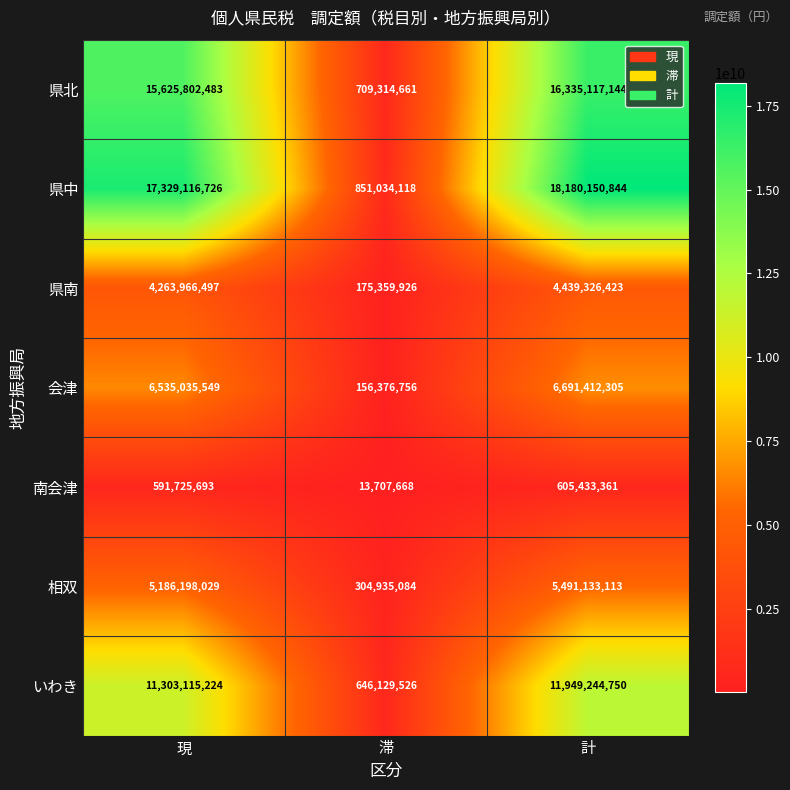

Which category has the lowest value in the 会津 series?

滞